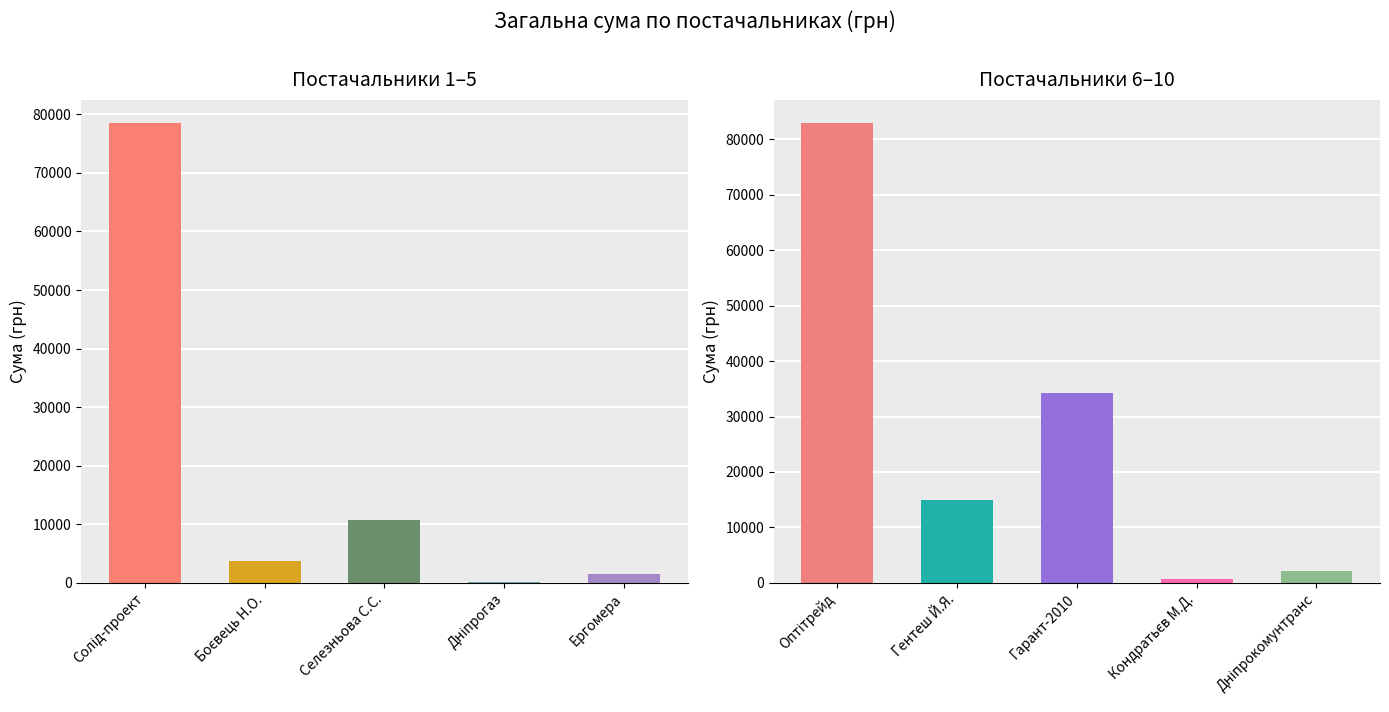

What position from the left is ФОП "Кондратьєв М.Д."?

9